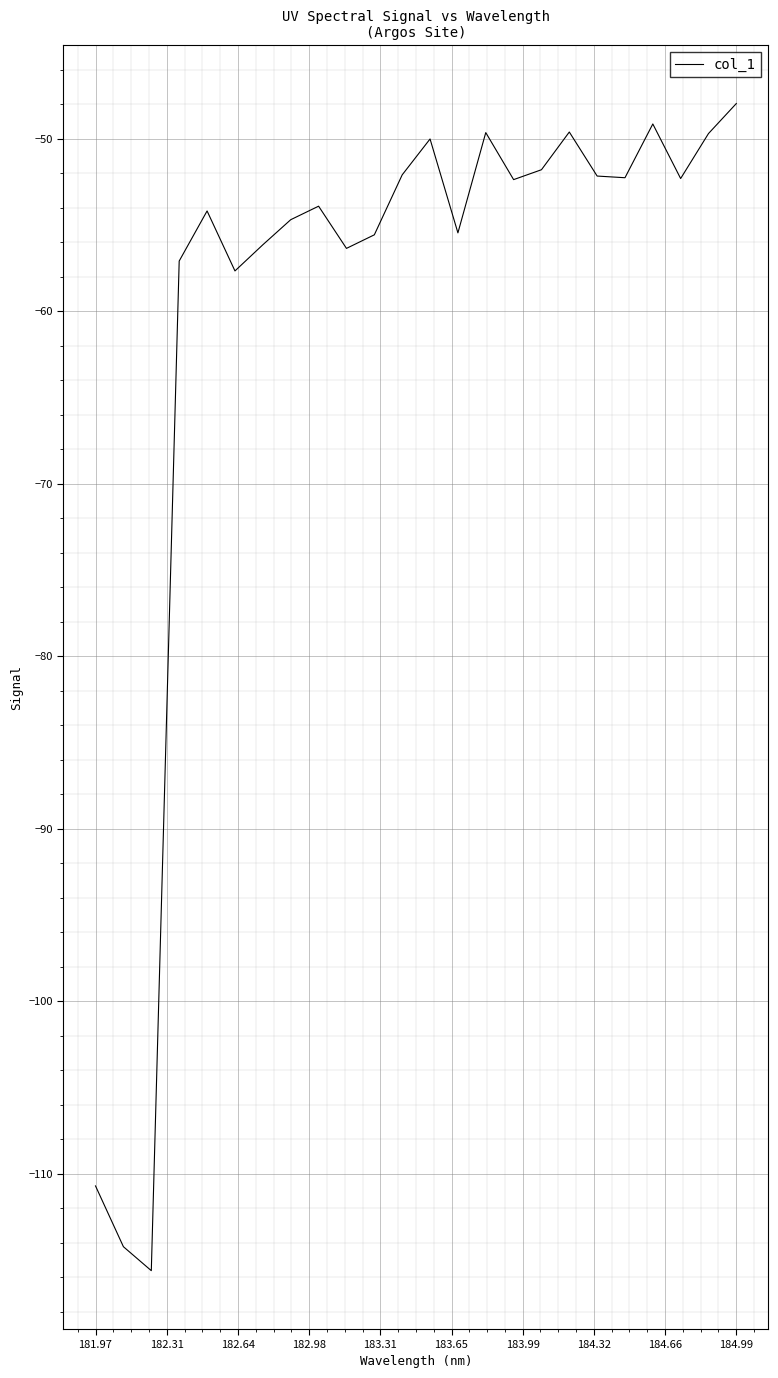

What is the difference between the maximum and minimum values?

67.7